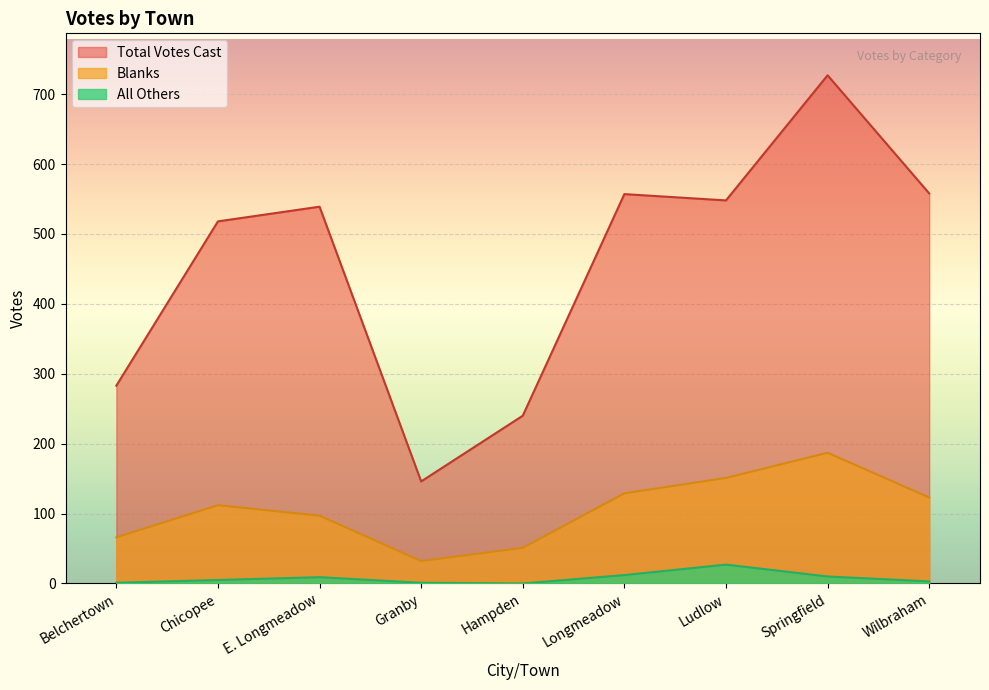

How many values in the All Others series are below 5?

4